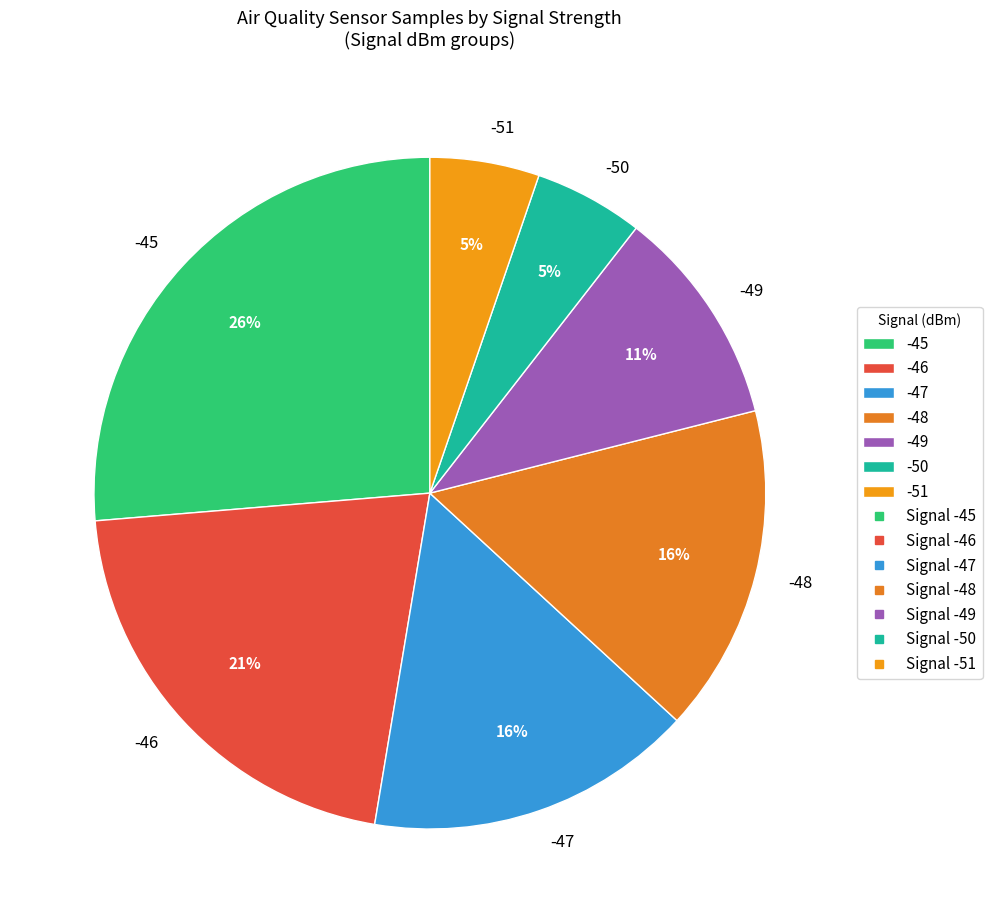

Does -45 represent more than half of the total?

No